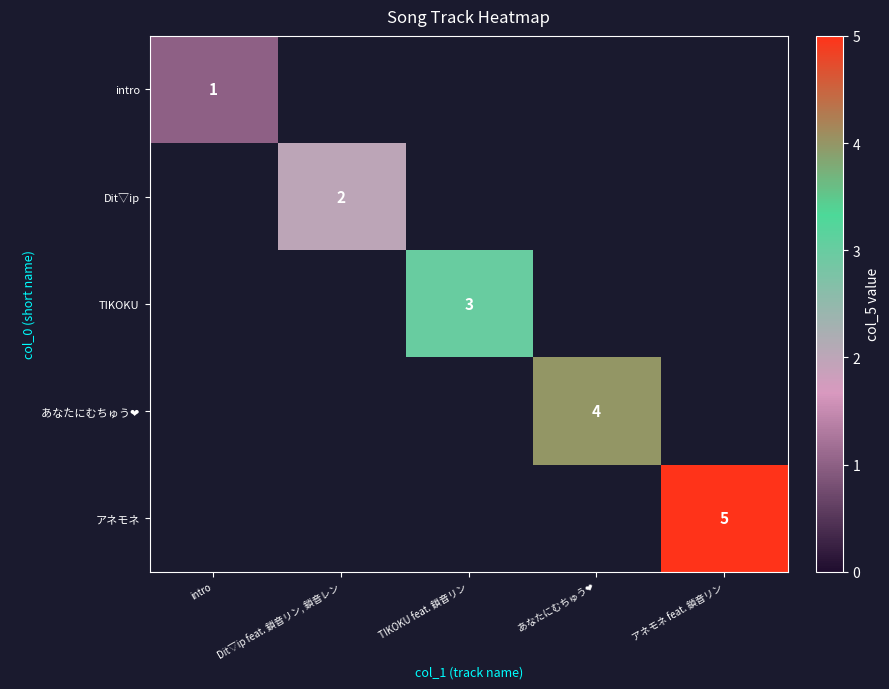

At which category is the sum across all series the highest?

アネモネ feat. 鎖音リン